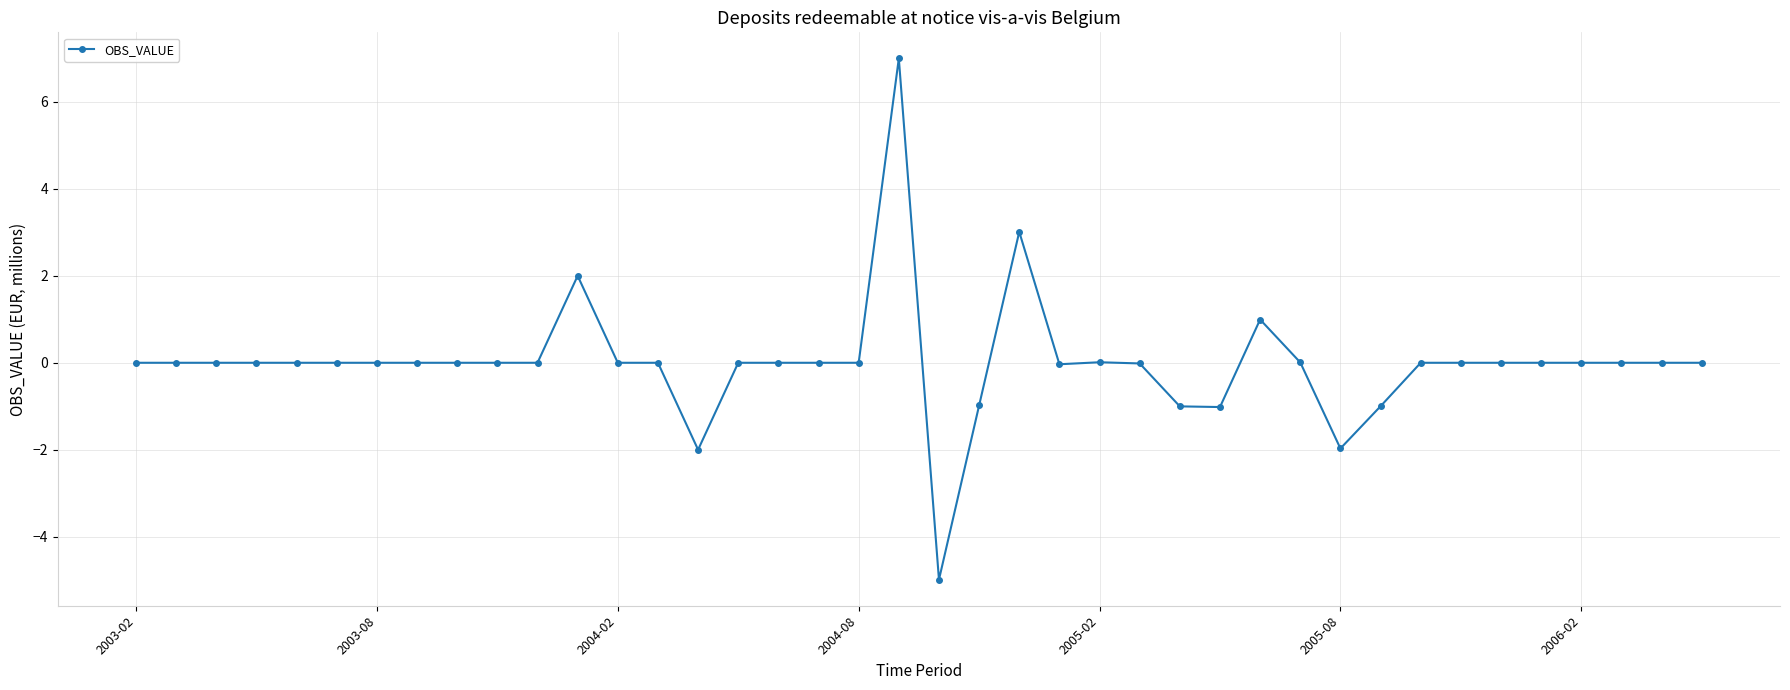

What is the smallest value displayed?

-5.0